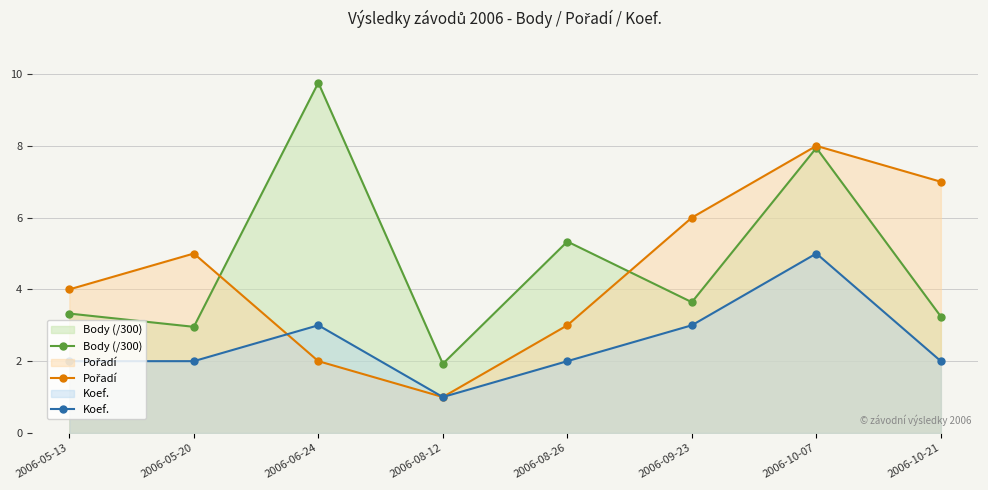

Is it true that Body (/300) equals 1.5 at 2006-09-23?

False